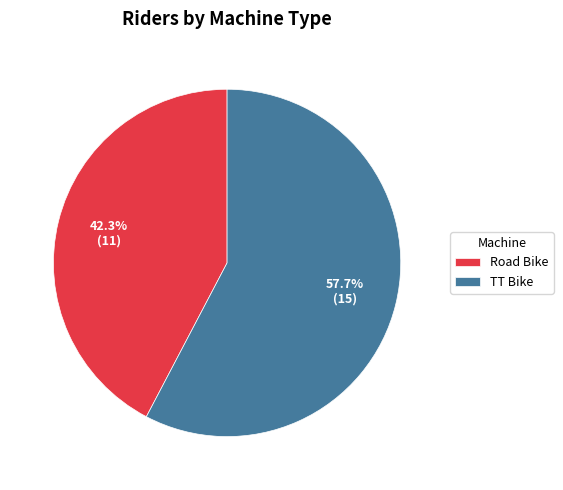

To the nearest percent, what portion does Road Bike represent?

42%